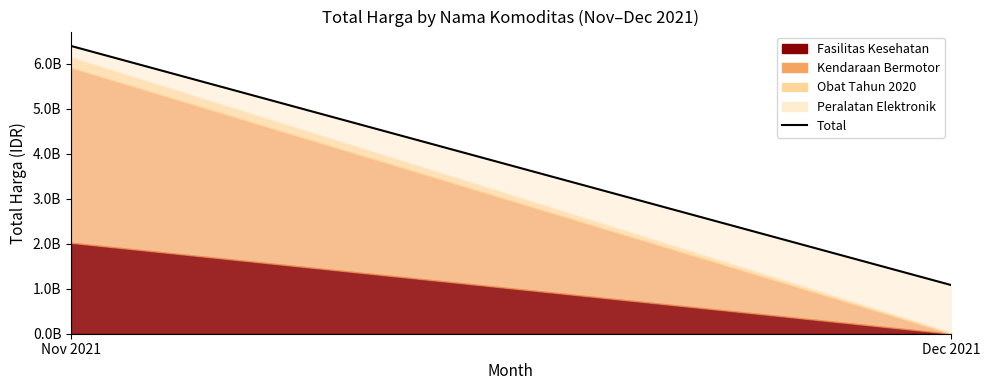

Which category has the lowest value across all series?

Dec 2021